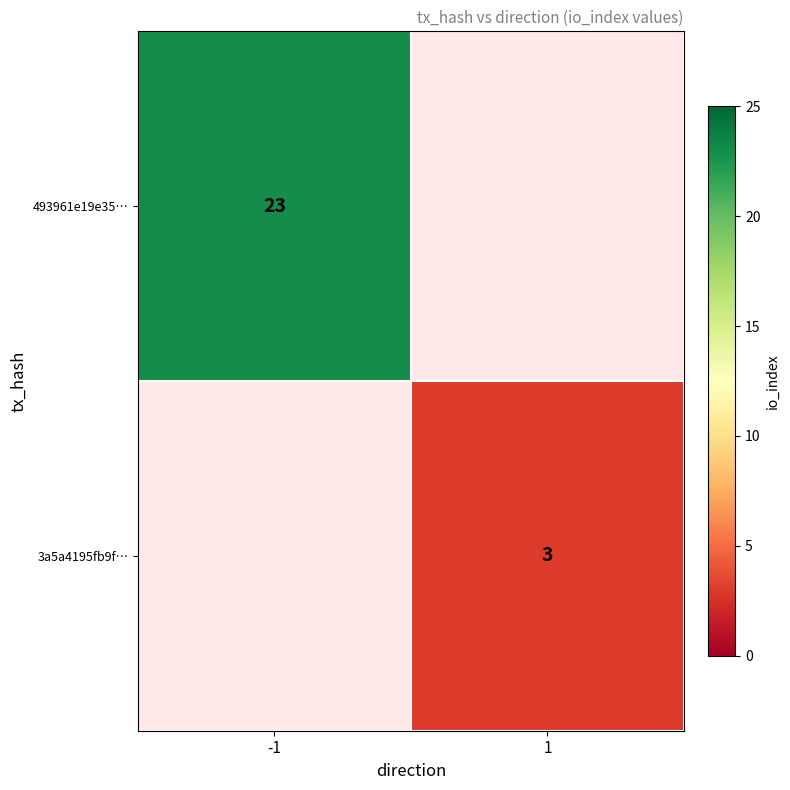

The 493961e19e35… series shows 23 at -1. True or false?

True